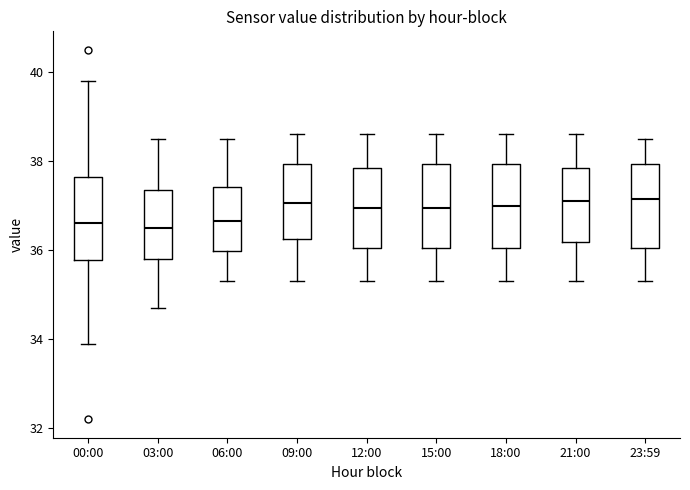

Reading left to right, transcribe this box plot: for each box, give where its median line is, the range the box spans, and where its two whiskers end, as read against the y-axis. The values are not printed on the chart, so give them approximately, as read against the axis.

00:00: median 36.6, box 35.8 to 37.6, whiskers 34.0 to 39.8
03:00: median 36.6, box 35.8 to 37.4, whiskers 34.8 to 38.6
06:00: median 36.6, box 36.0 to 37.4, whiskers 35.4 to 38.6
09:00: median 37.0, box 36.2 to 38.0, whiskers 35.4 to 38.6
12:00: median 37.0, box 36.0 to 37.8, whiskers 35.4 to 38.6
15:00: median 37.0, box 36.0 to 38.0, whiskers 35.4 to 38.6
18:00: median 37.0, box 36.0 to 38.0, whiskers 35.4 to 38.6
21:00: median 37.2, box 36.2 to 37.8, whiskers 35.4 to 38.6
23:59: median 37.2, box 36.0 to 38.0, whiskers 35.4 to 38.6